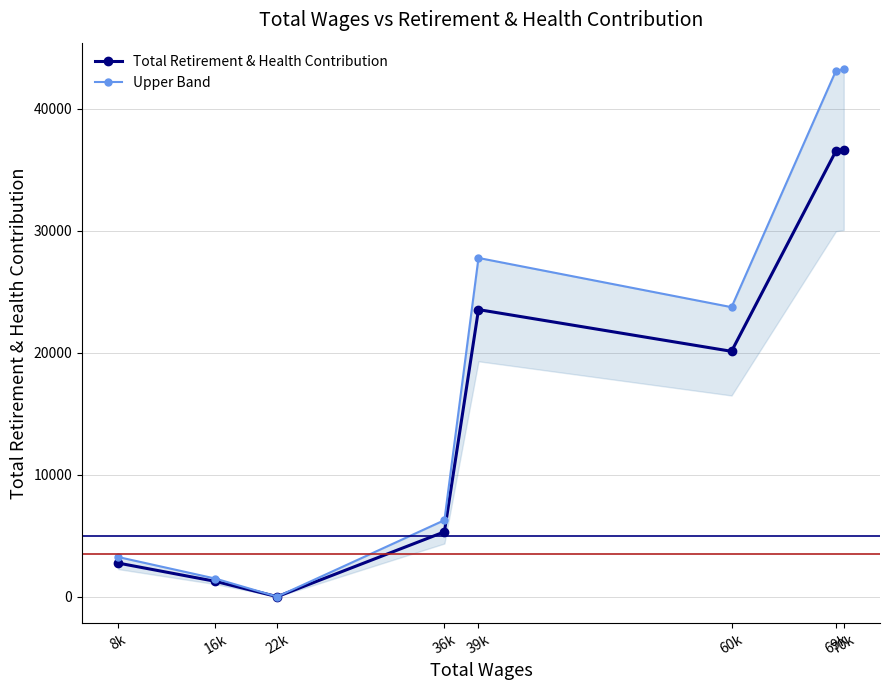

How many interior local valleys does the Upper Band series have?

2